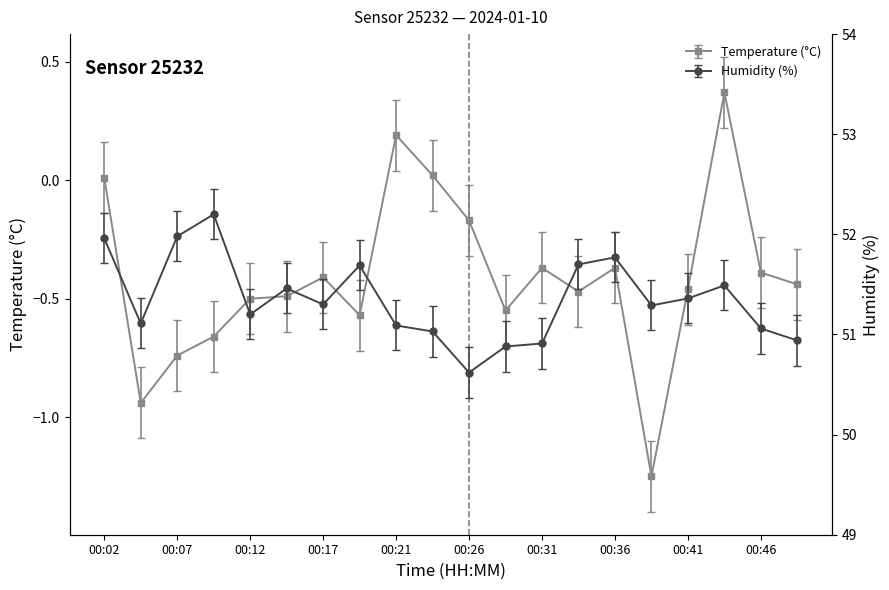

How many values in the humidity series exceed 51?

16